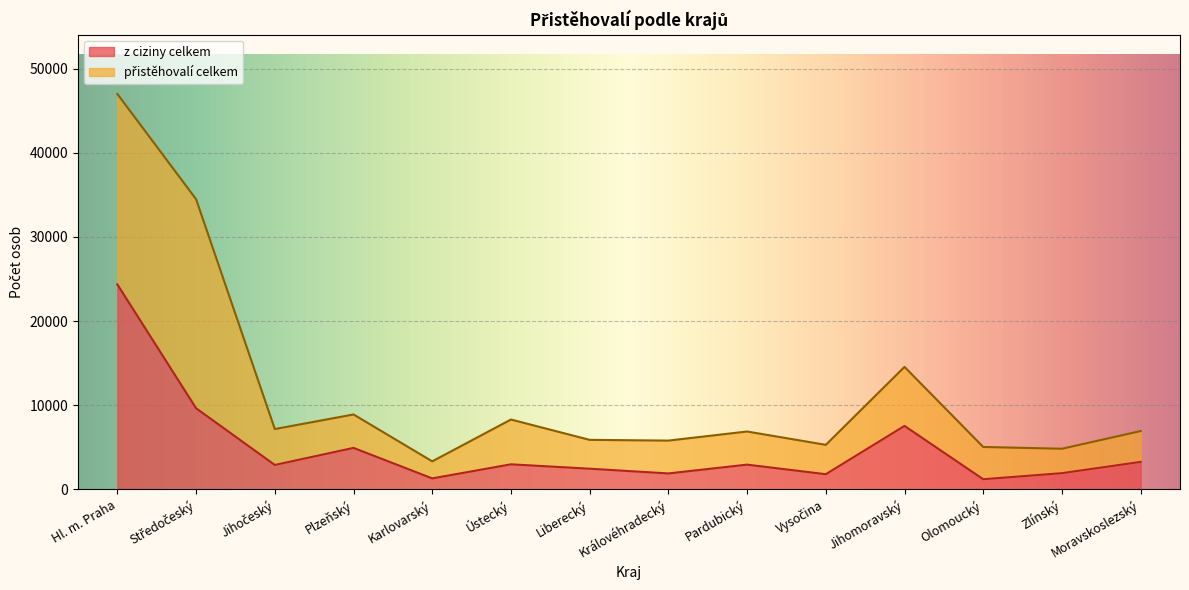

How many categories are shown in the chart?

14